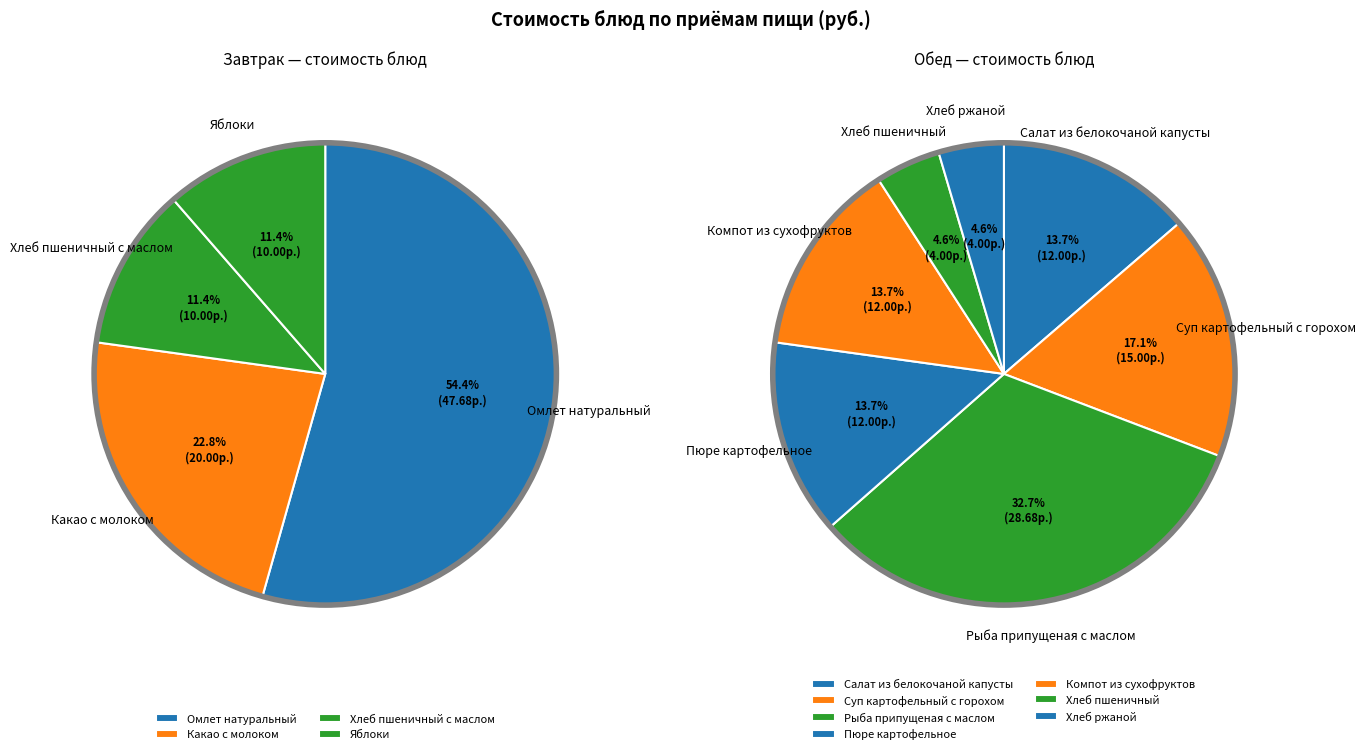

Rank the categories by value from lowest to highest.

Хлеб пшеничный, Хлеб ржаной, Хлеб пшеничный с маслом, Яблоки, Салат из белокочаной капусты, Пюре картофельное, Компот из сухофруктов, Суп картофельный с горохом, Какао с молоком, Рыба припущеная с маслом, Омлет натуральный